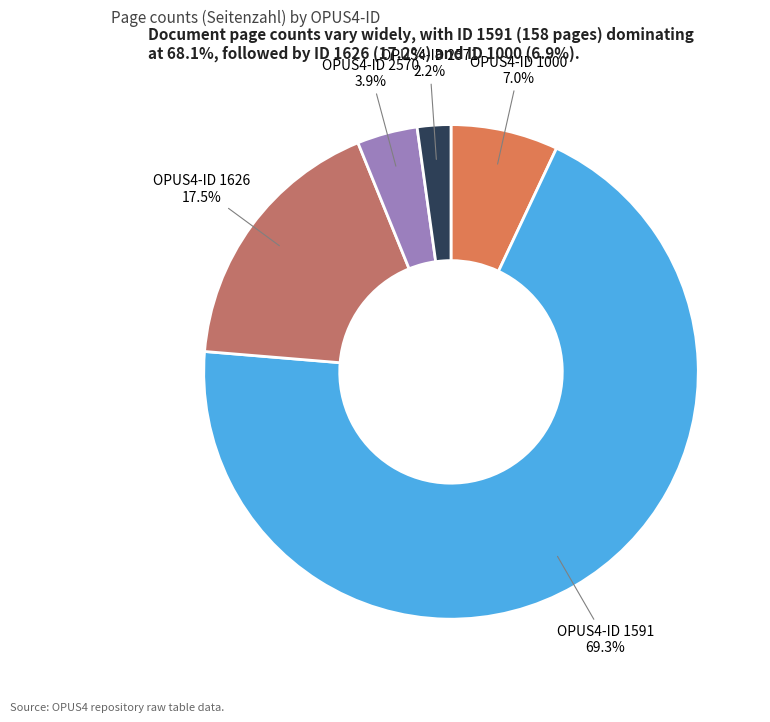

Which category has the smallest portion of the pie?

OPUS4-ID 2571